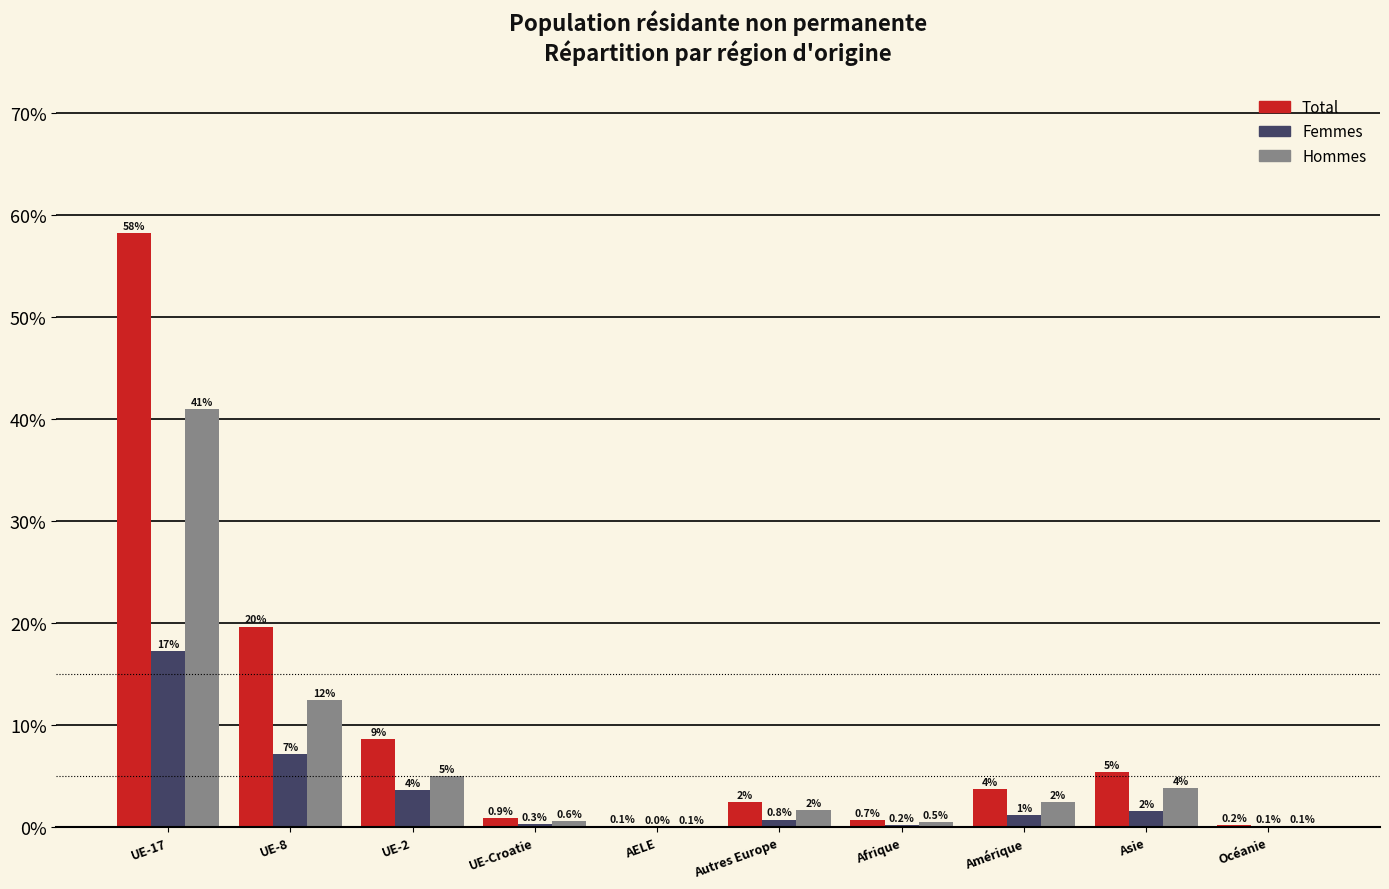

Between UE-Croatie and Autres Europe, which series saw the biggest shift?

Total